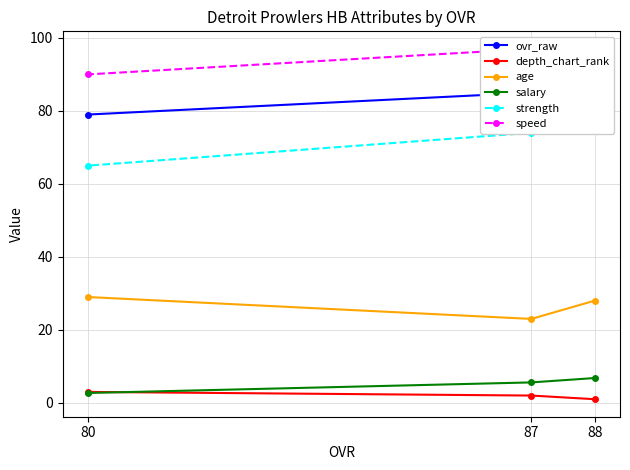

What is the lowest value of the strength series?

65.0